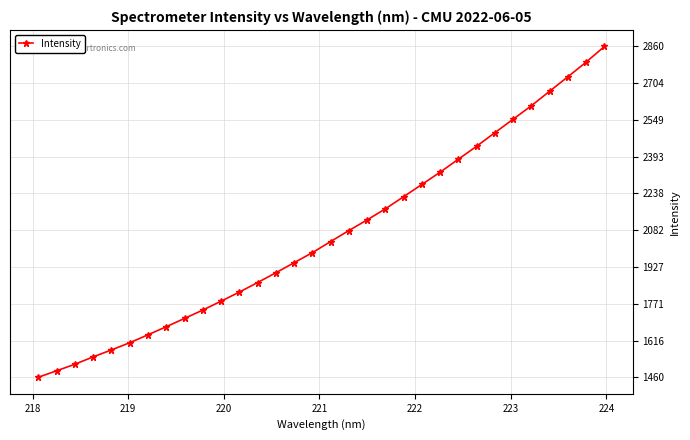

What is the smallest value displayed?

1460.0